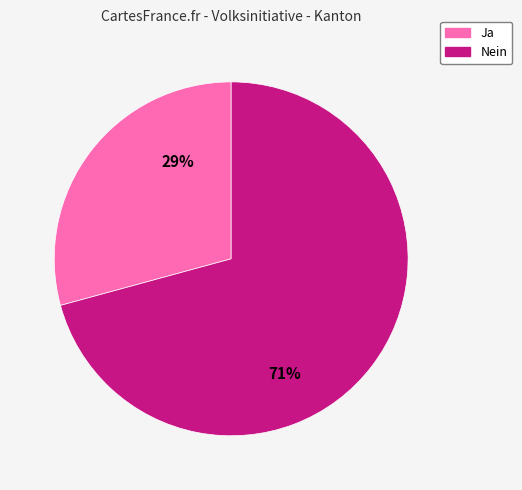

To the nearest percent, what is the difference between the largest and smallest slice percentages?

42%